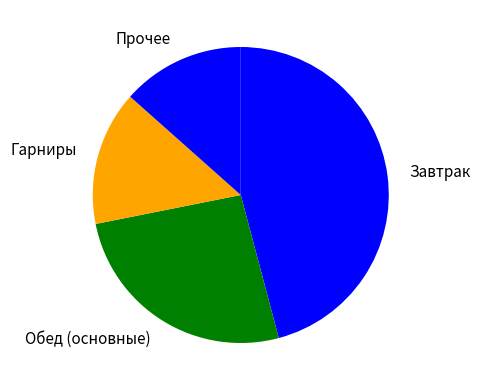

The Завтрак slice represents 59% of the pie. True or false?

False